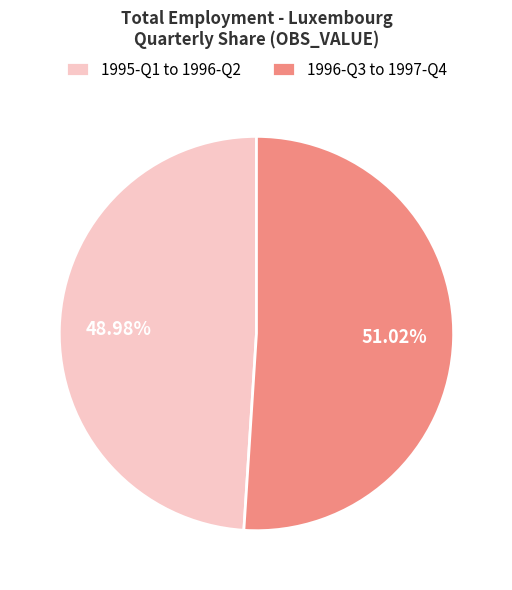

Is there a majority slice in this chart?

Yes